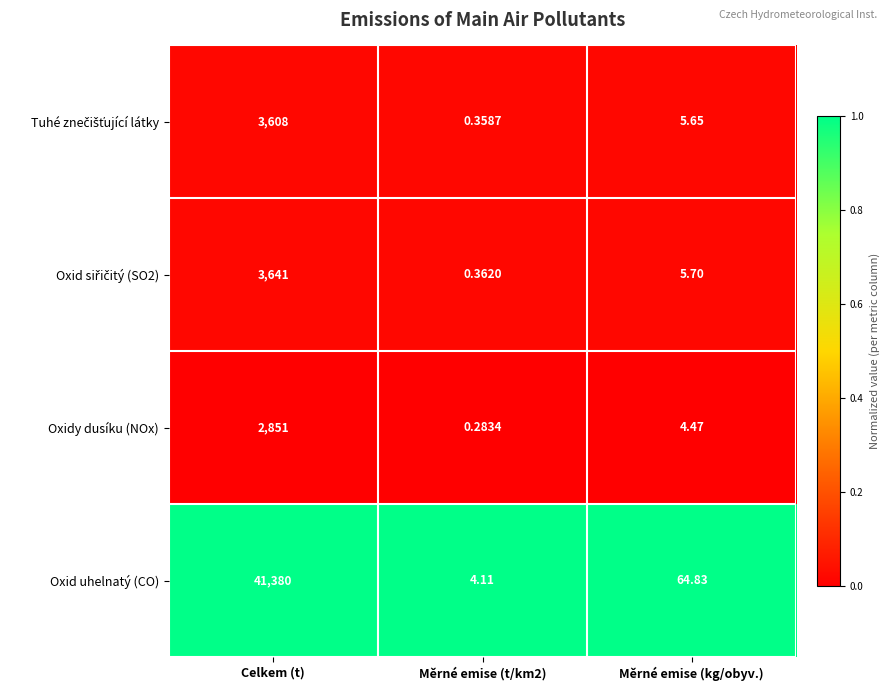

At which label is Oxid uhelnatý (CO) closest to 20692?

Měrné emise (kg/obyv.)